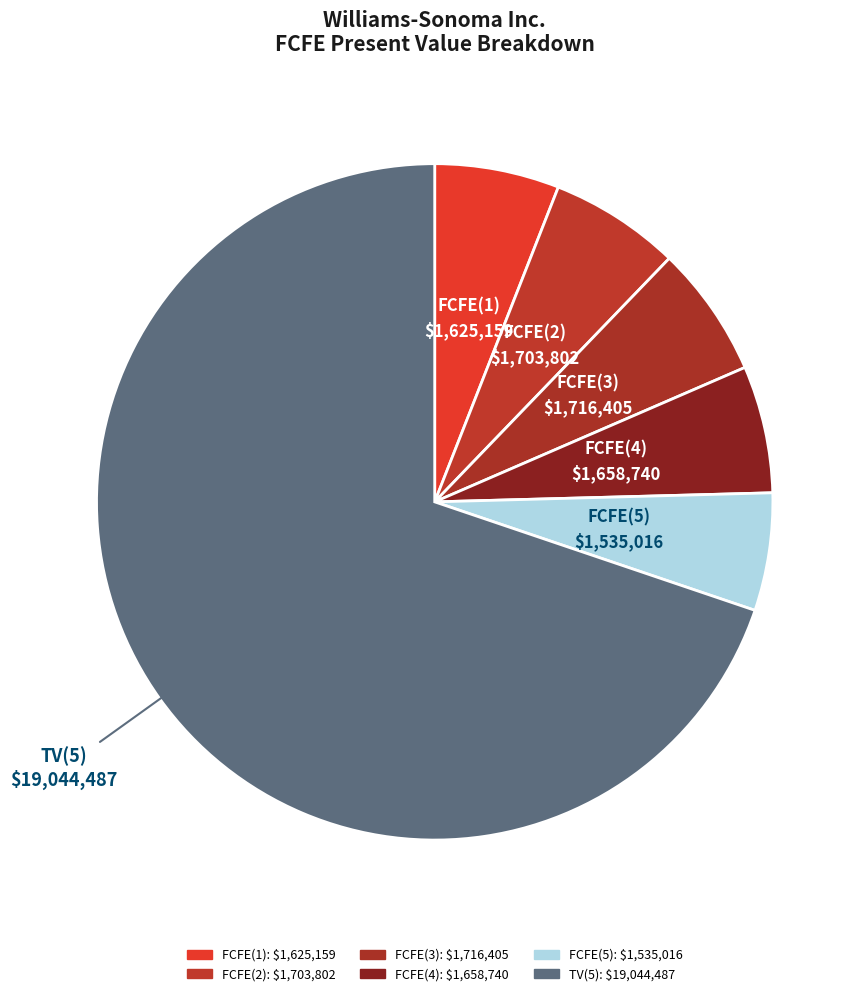

The FCFE(3) slice represents 6% of the pie. True or false?

True